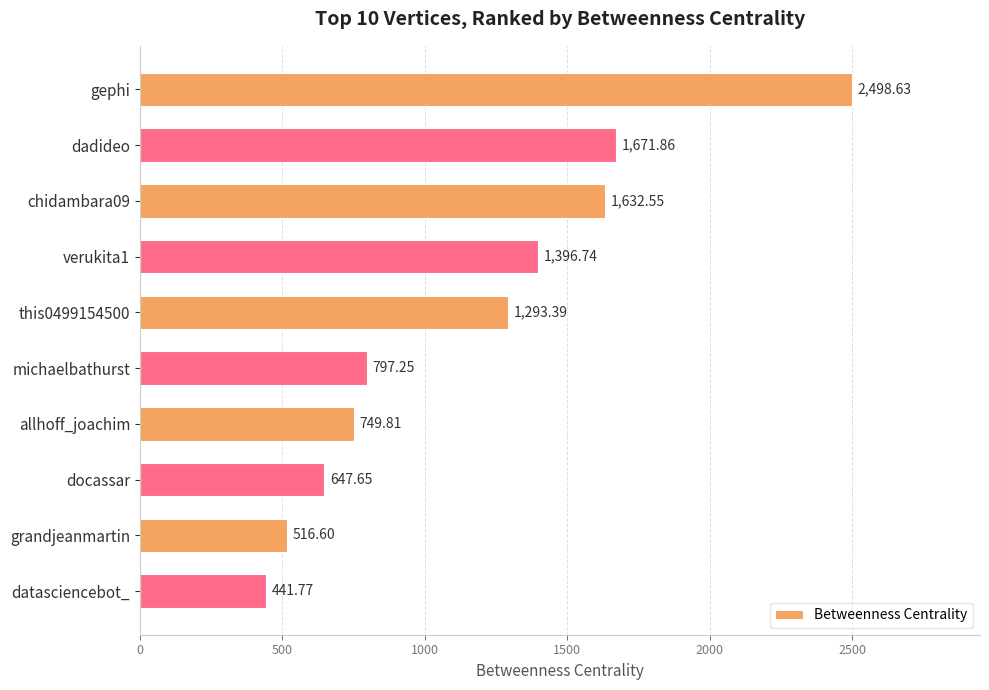

What is the sum of all values?

11646.2